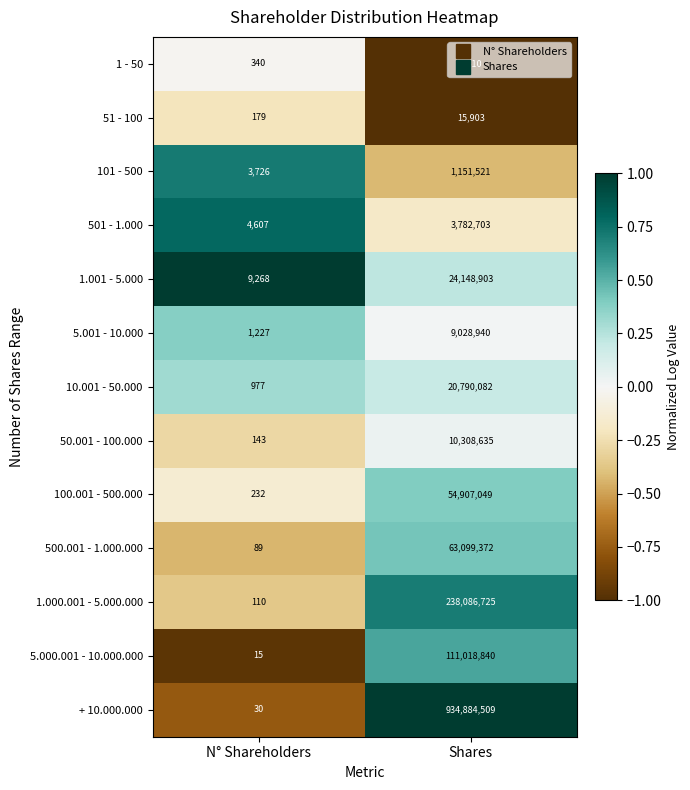

How many values in the 1.001 - 5.000 series are below 24148903?

1